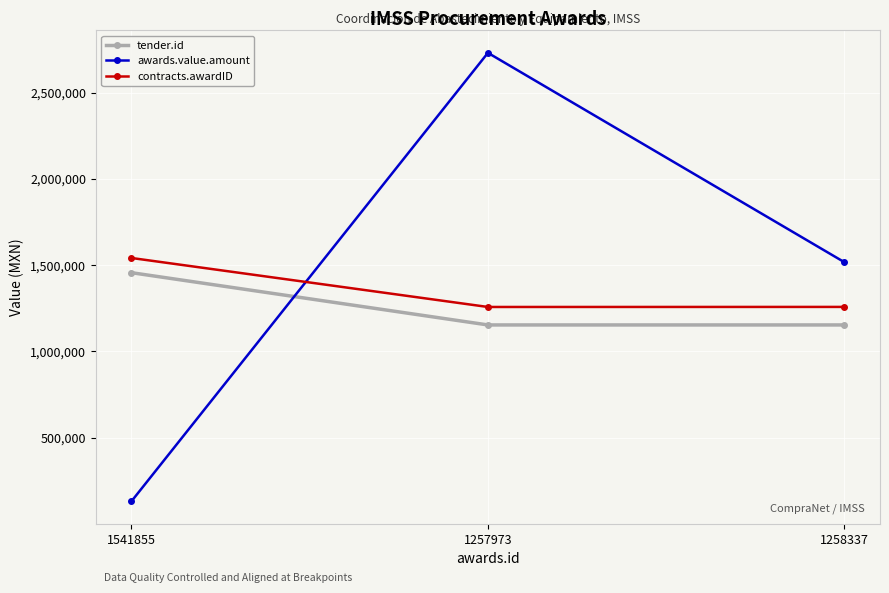

List the series in order of their overall mean, highest first.

awards.value.amount, contracts.awardID, tender.id